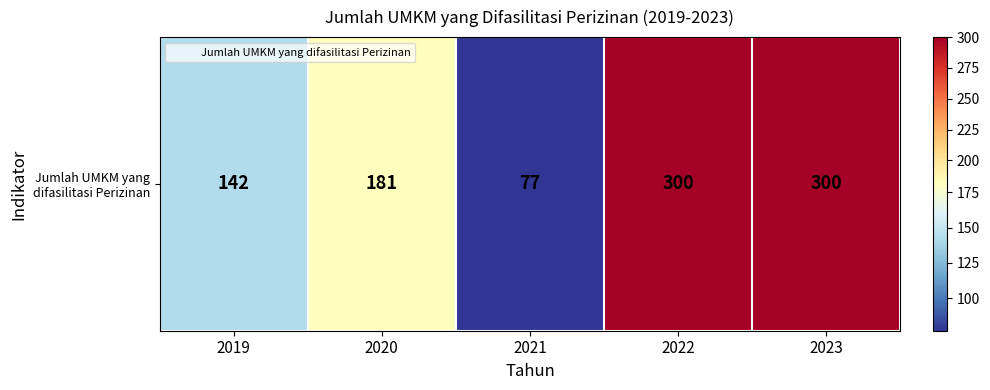

Where does the data first go above 181?

2022